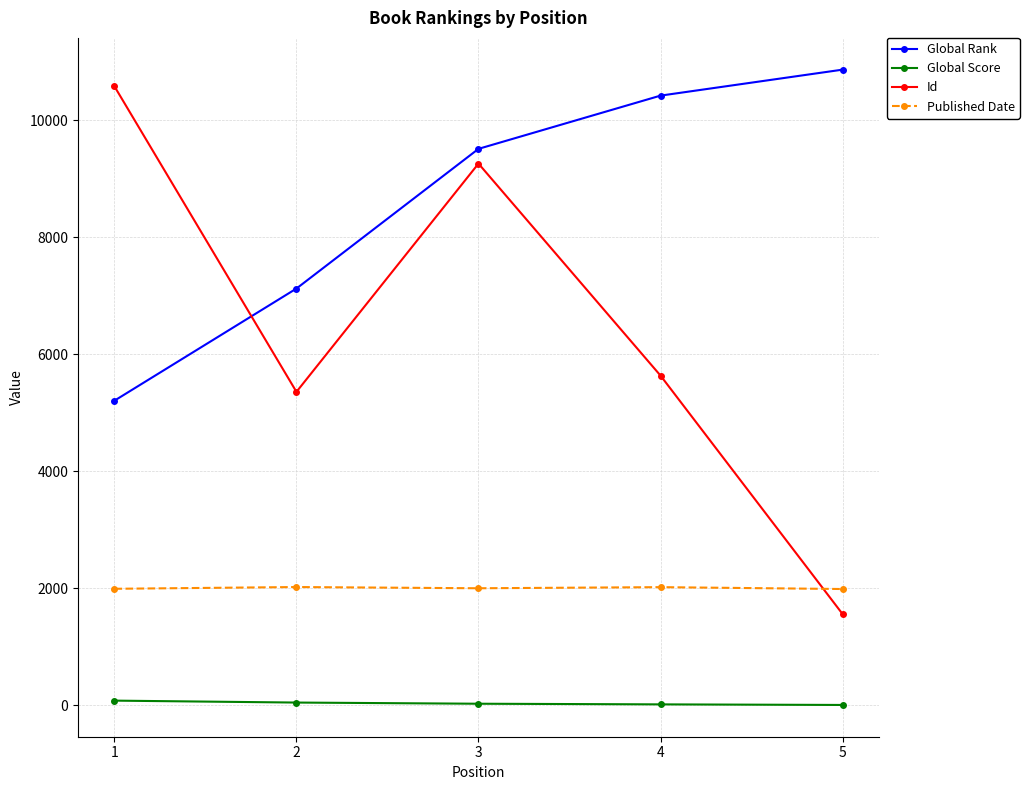

At which label does Global Rank reach its minimum?

1